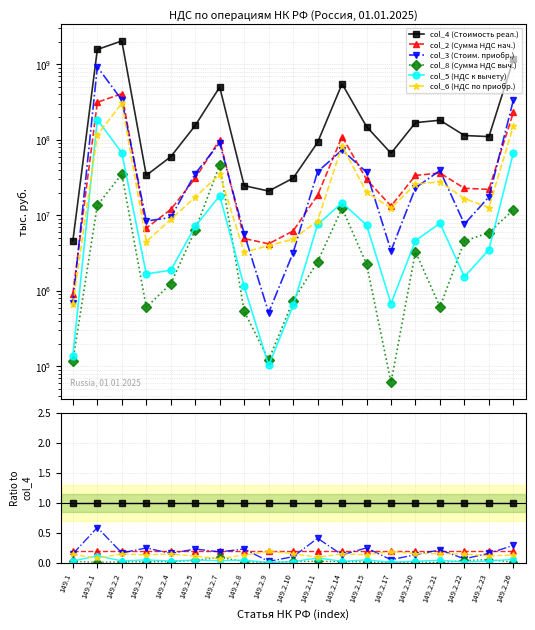

The value of col_2 (Сумма НДС нач.) at 149.2.21 is 0.2. True or false?

True